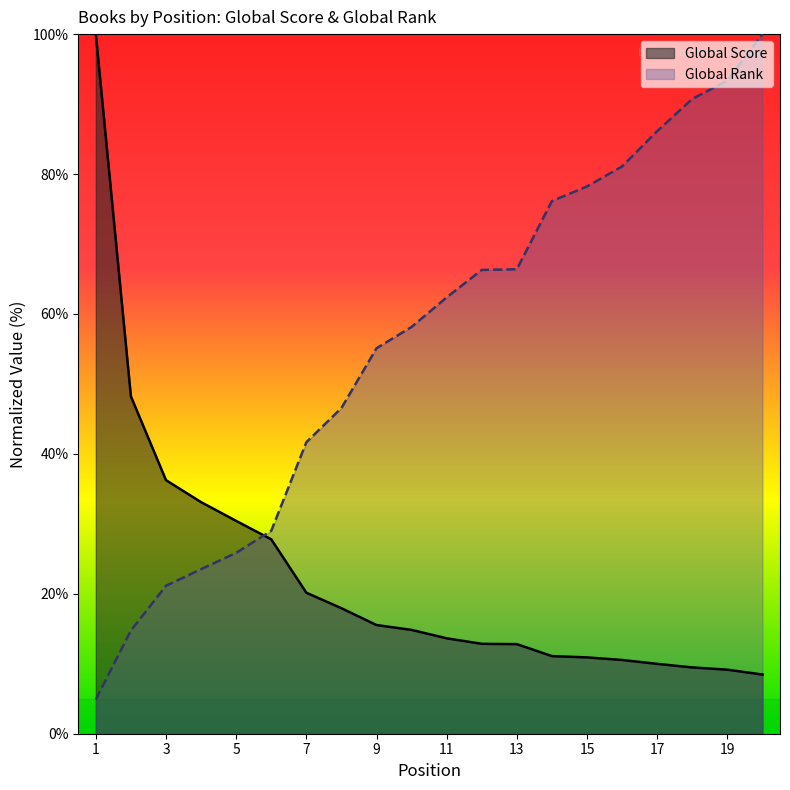

What is the maximum value shown in the chart?

100.0